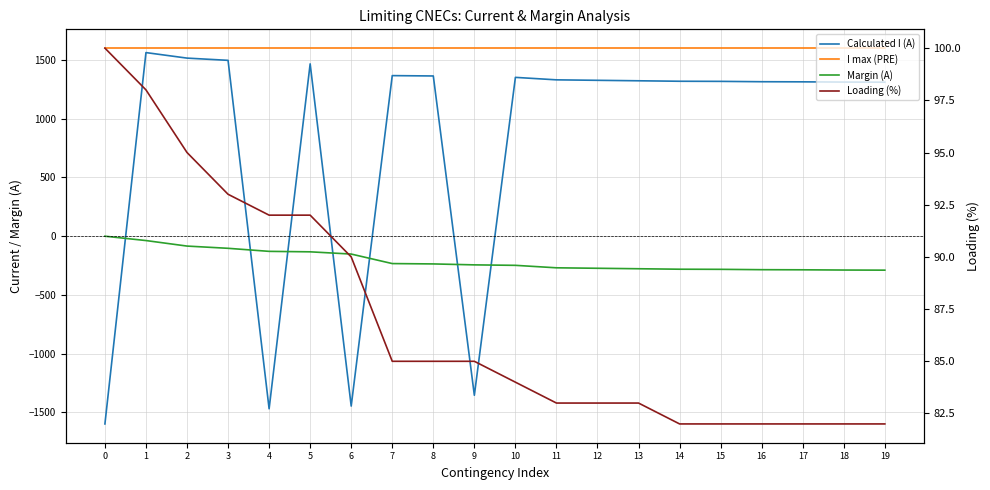

True or false: I max (PRE) and Loading (%) intersect in this chart.

False